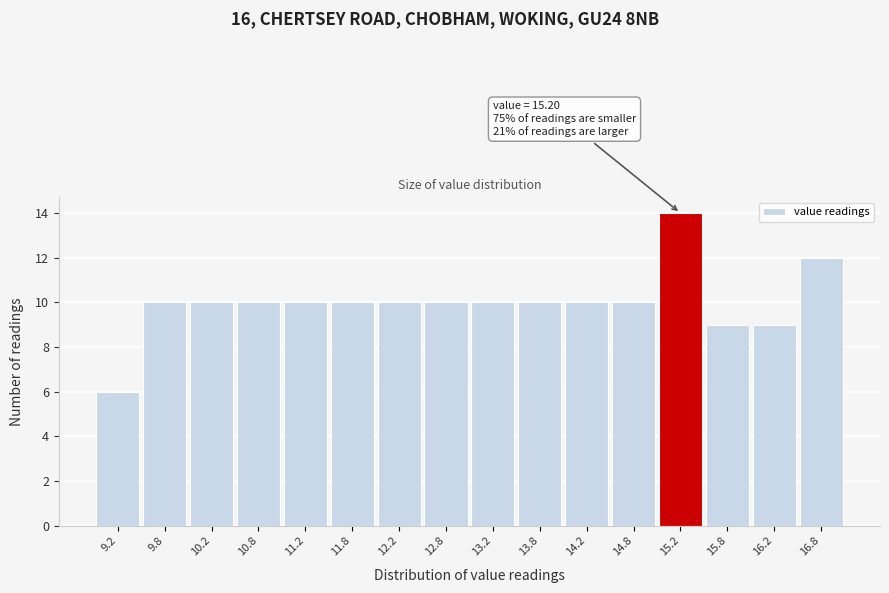

Which range on the x-axis has the tallest bar?

15.0 to 15.5